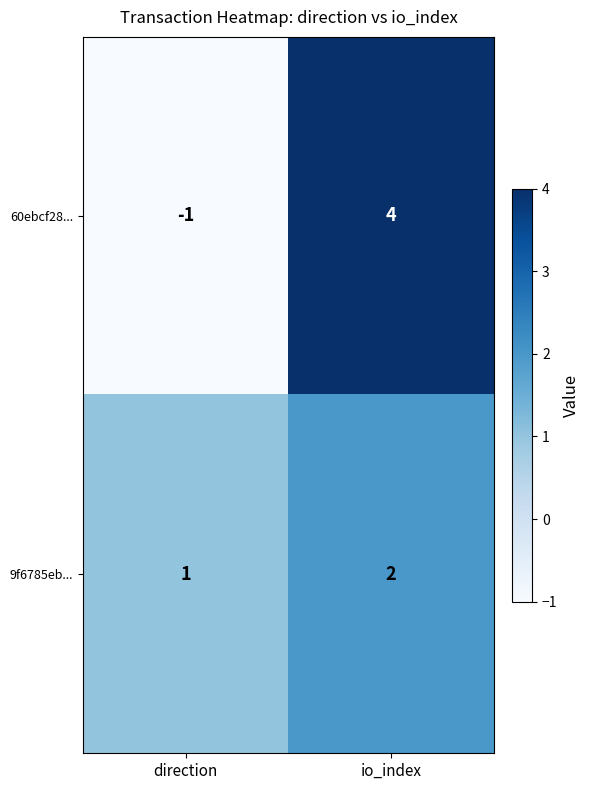

Reading left to right, extract all data points from this chart.

60ebcf28...: -1	4
9f6785eb...: 1	2